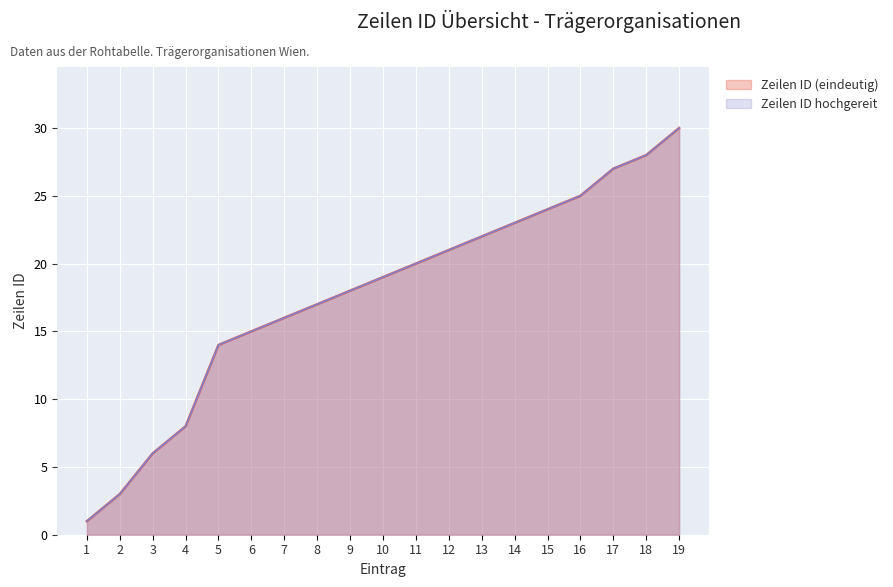

True or false: Zeilen ID hochgereit and Zeilen ID (eindeutig) intersect in this chart.

False